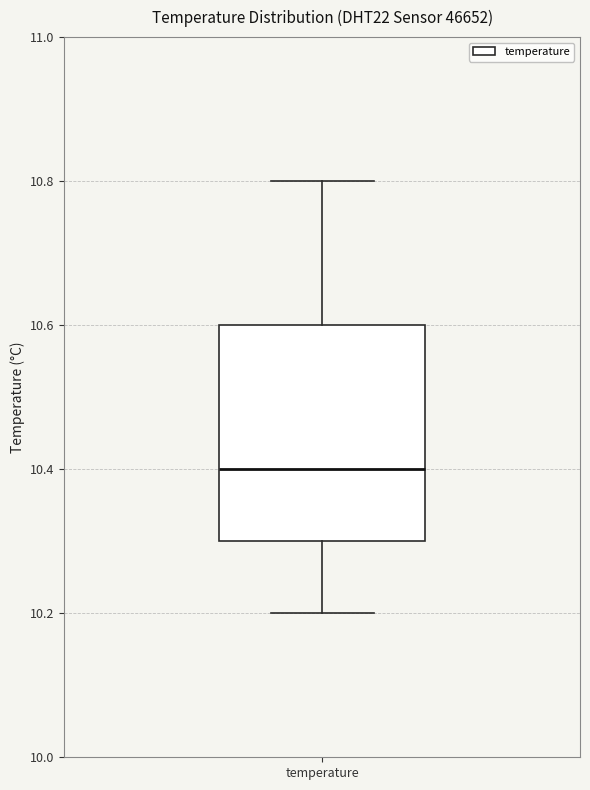

Transcribe this box plot: give where the median line is, the range the box spans, and where the two whiskers end, as read against the y-axis. The values are not printed on the chart, so give them approximately, as read against the axis.

median 10.4, box 10.3 to 10.6, whiskers 10.2 to 10.8